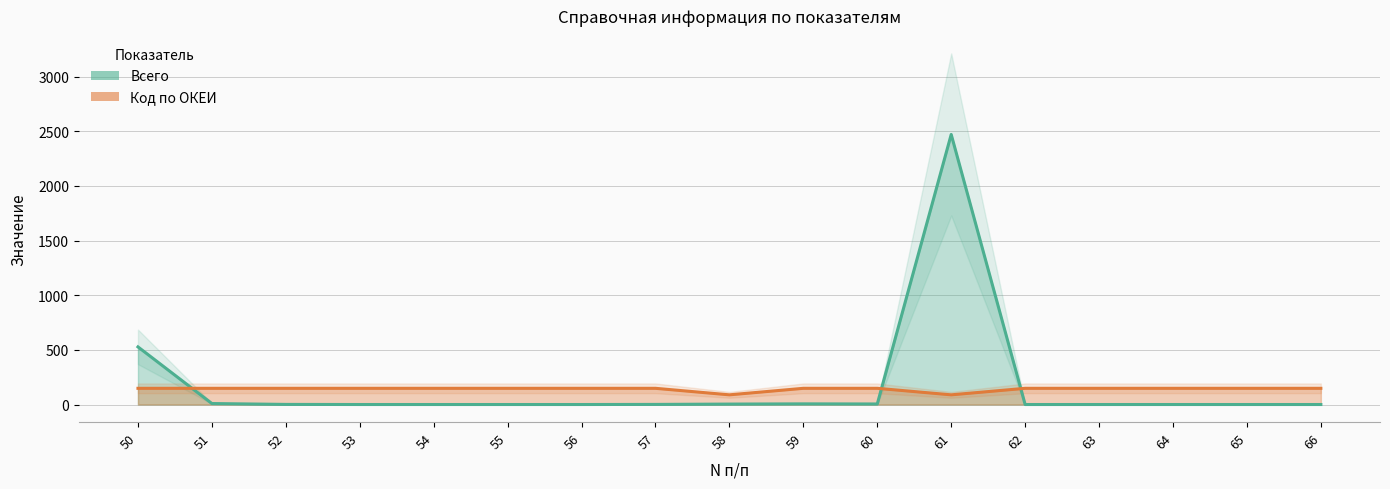

Does the chart display data point markers on the line(s)?

No